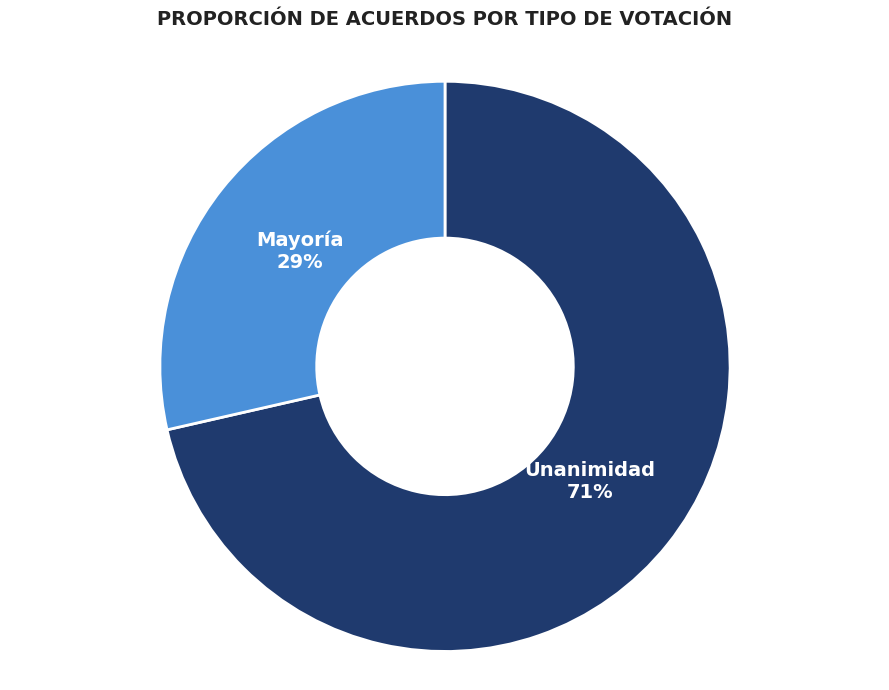

What percentage is the Unanimidad slice, to the nearest percent?

71%